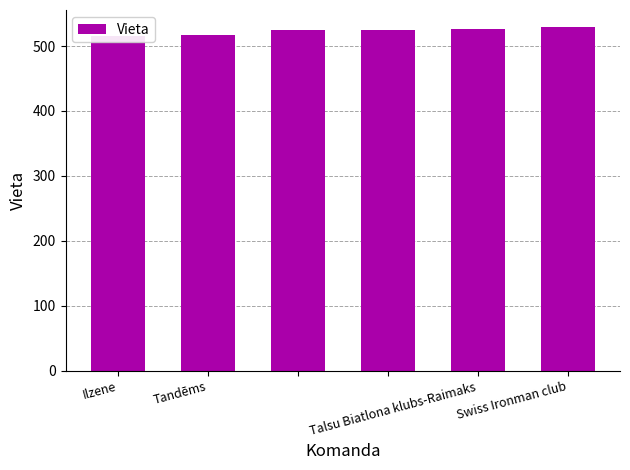

The value at Swiss Ironman club is 308. True or false?

False